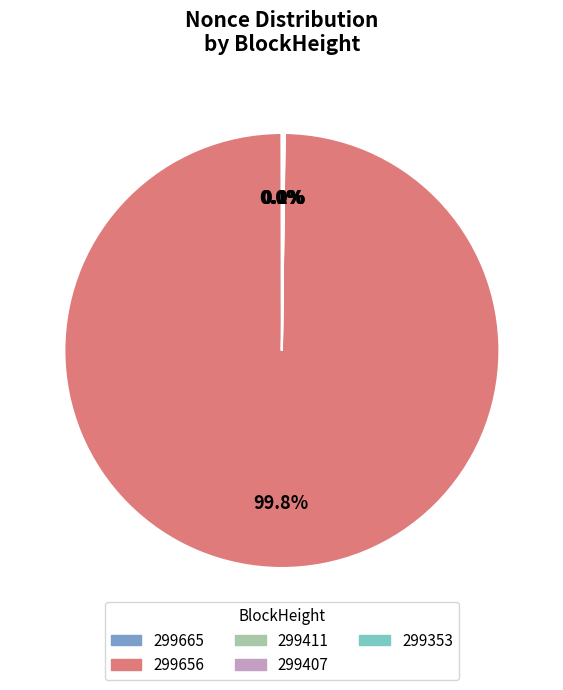

To the nearest percent, what is the difference between the largest and smallest slice percentages?

100%